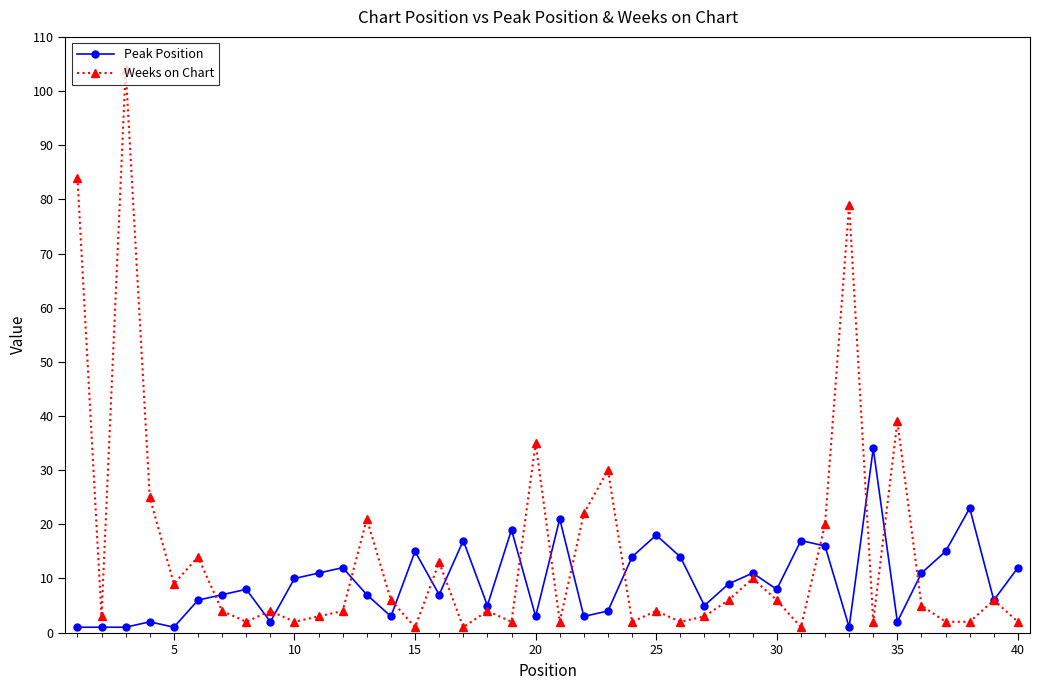

List the series in order of their peak value, lowest first.

Peak Position, Weeks on Chart